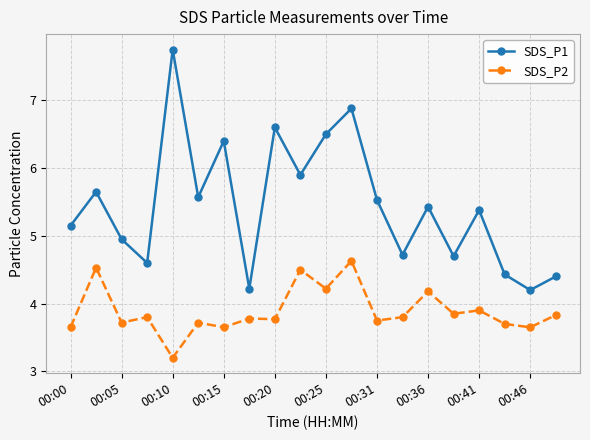

How many data points in SDS_P1 are above 5?

12